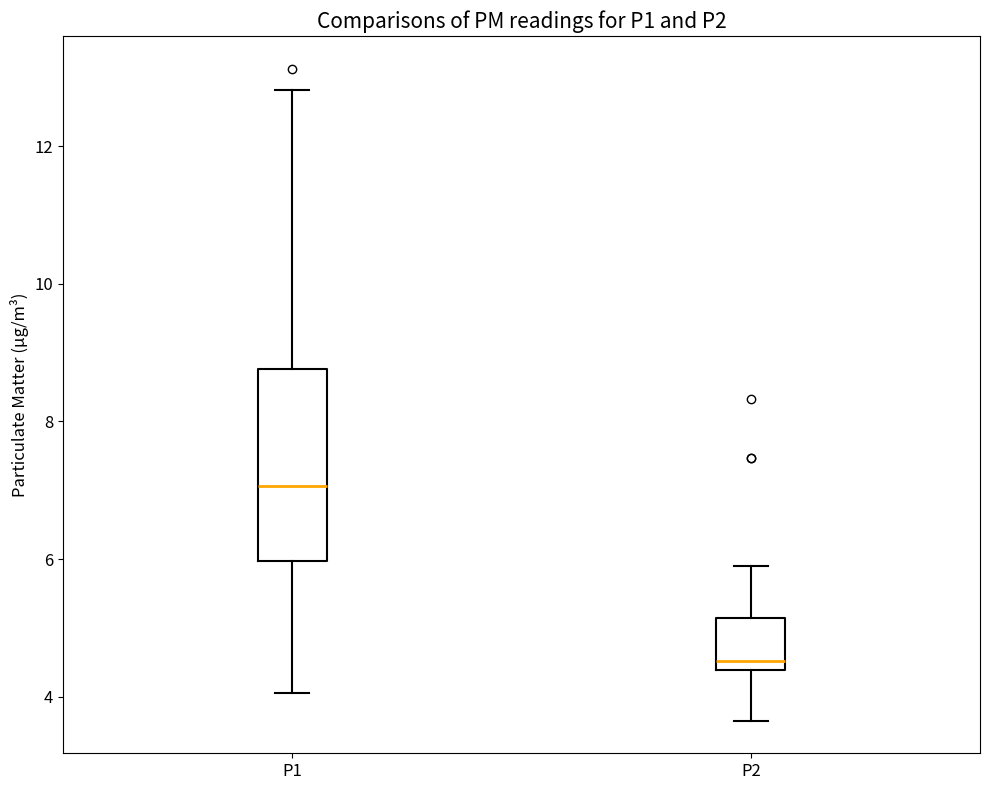

Where is the lower edge of the box for P2 on the y-axis? The values are not printed on the chart, so give them approximately, as read against the axis.

4.4